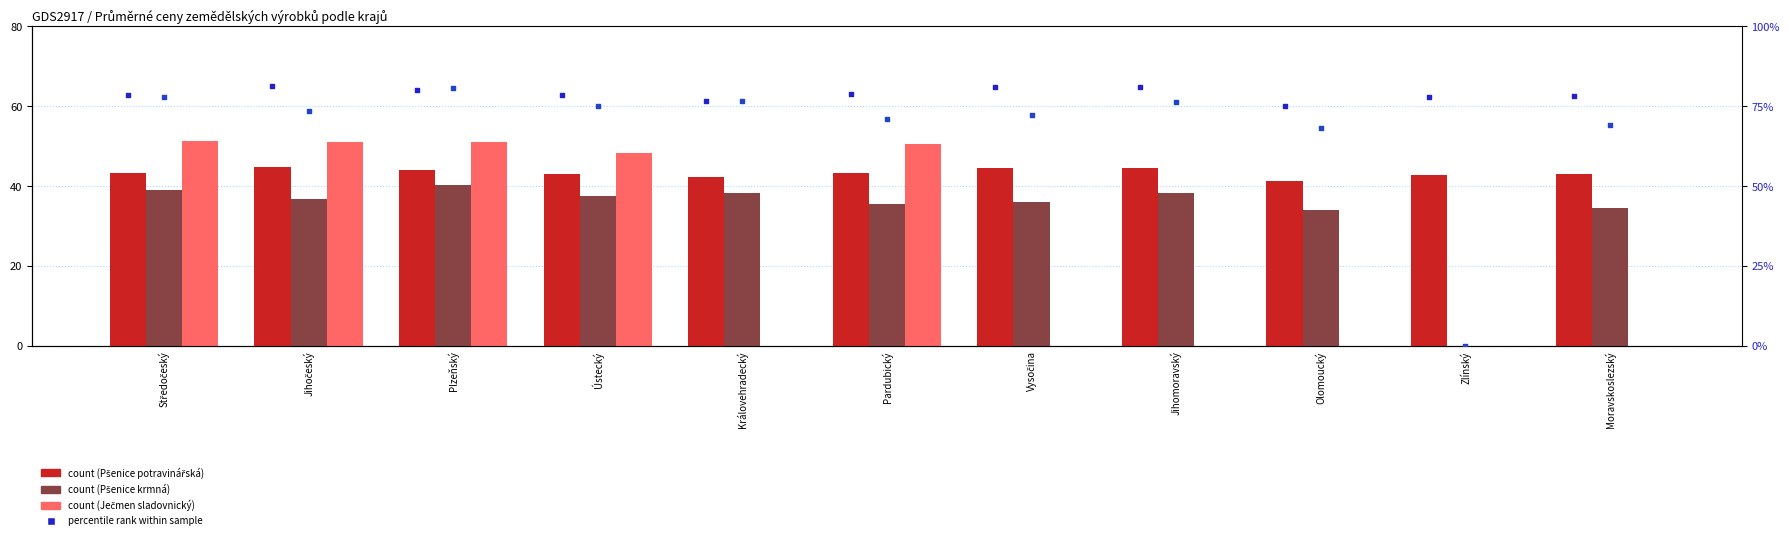

Which series contains the highest Y value?

percentile rank (food)